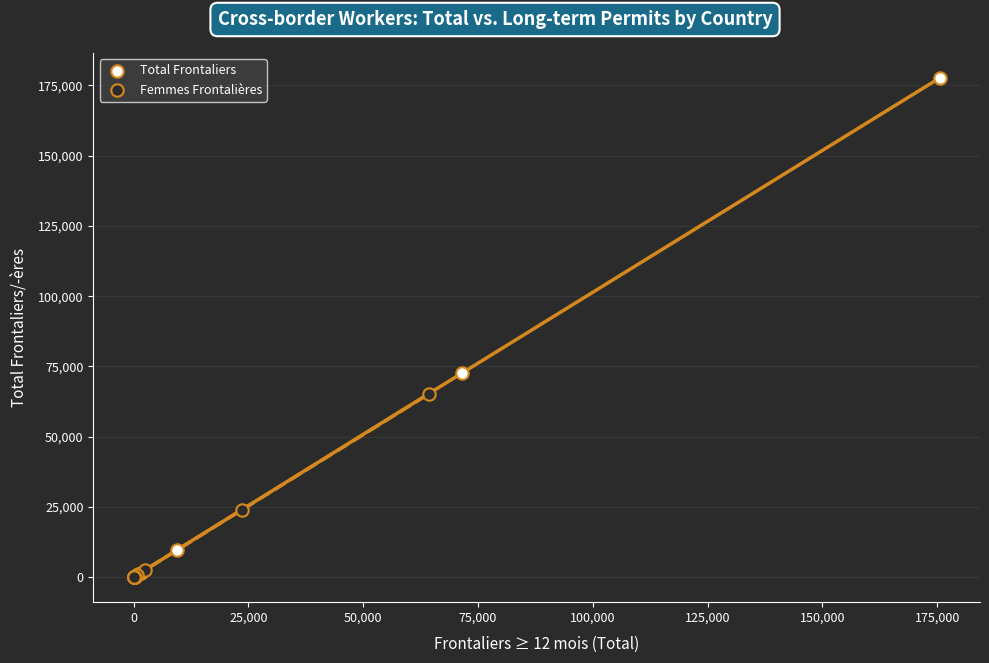

Which series reaches the maximum Y coordinate?

Total Frontaliers